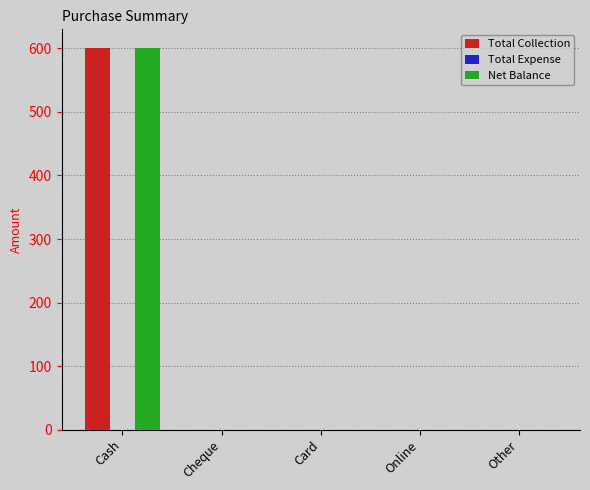

How many values in the Total Collection series exceed 0?

1